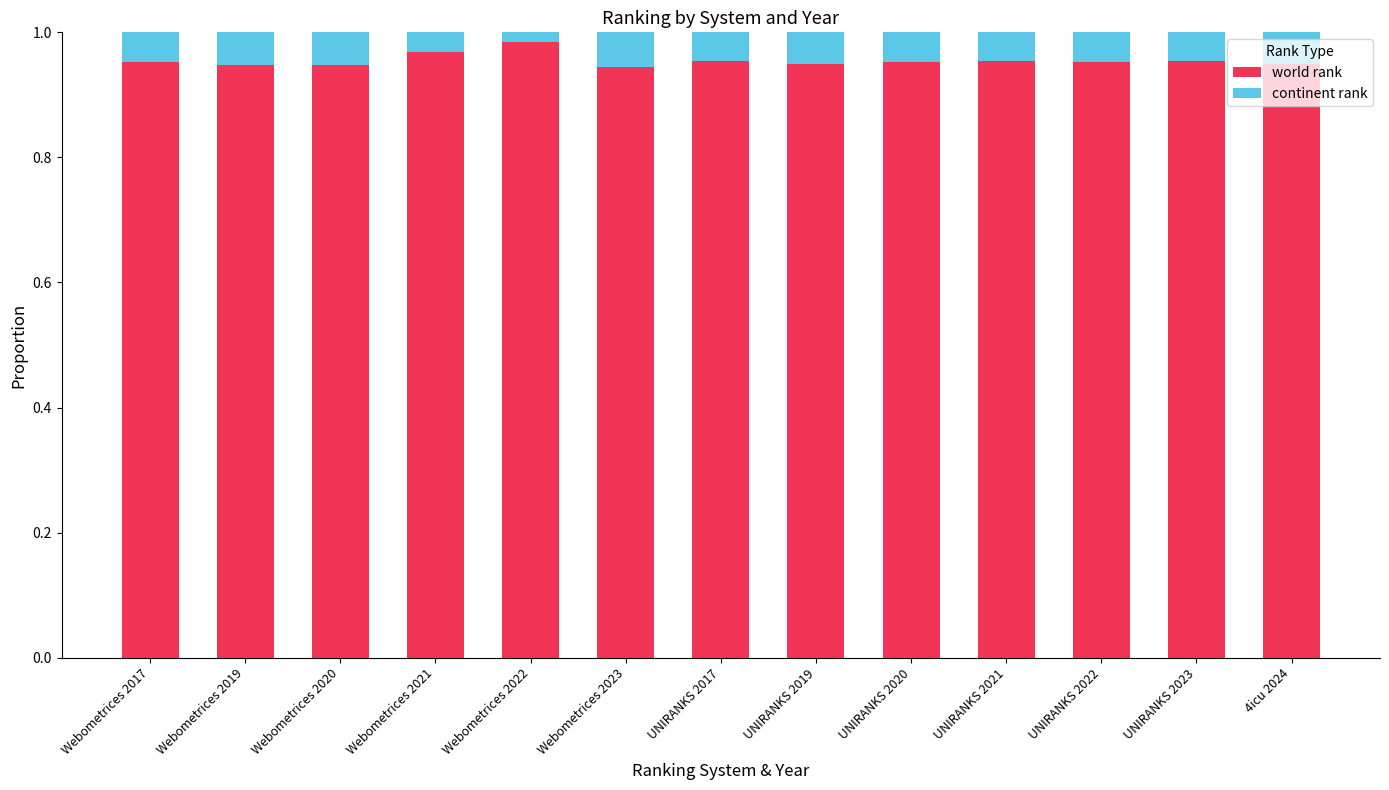

Count the world rank values in the range 0 to 1.

13